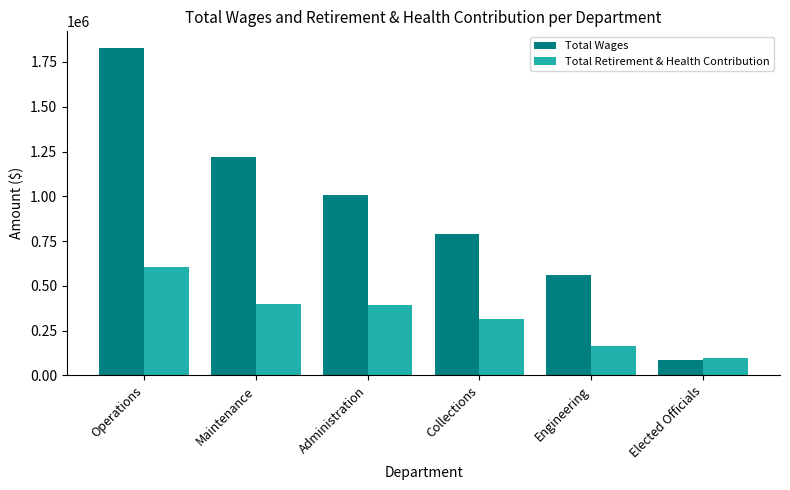

How many bars are there in each group?

2